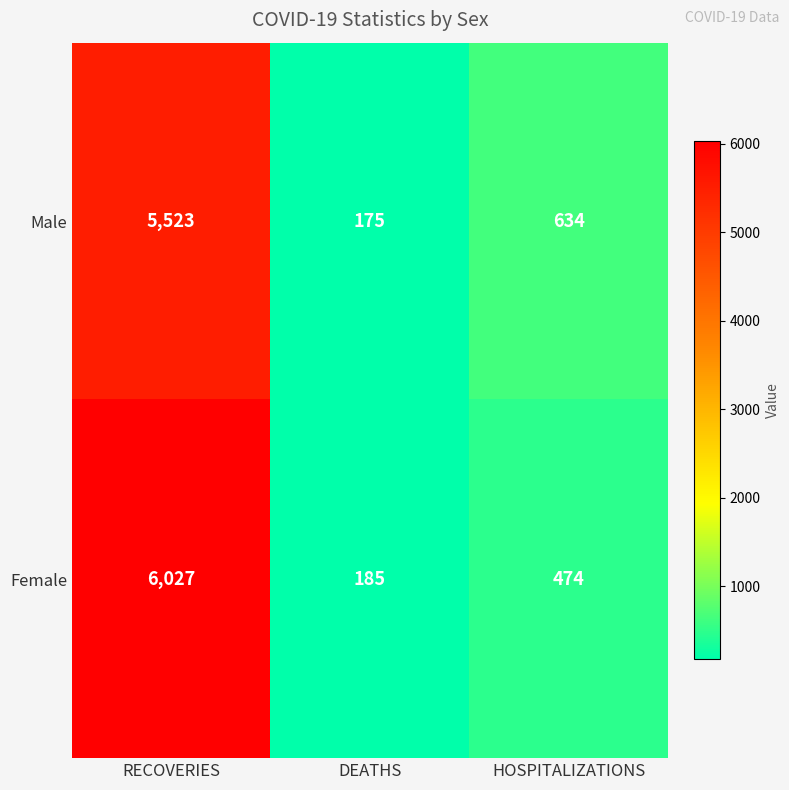

Reading left to right, what are all the values shown in this chart?

Male: 5523	175	634
Female: 6027	185	474